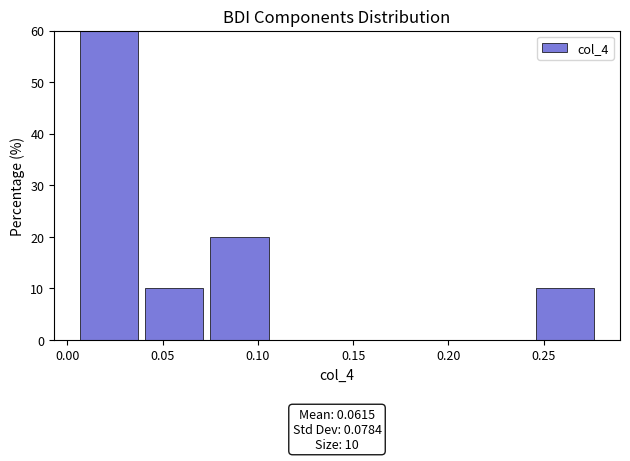

Over which range of the x-axis is the bar tallest?

0.005 to 0.040